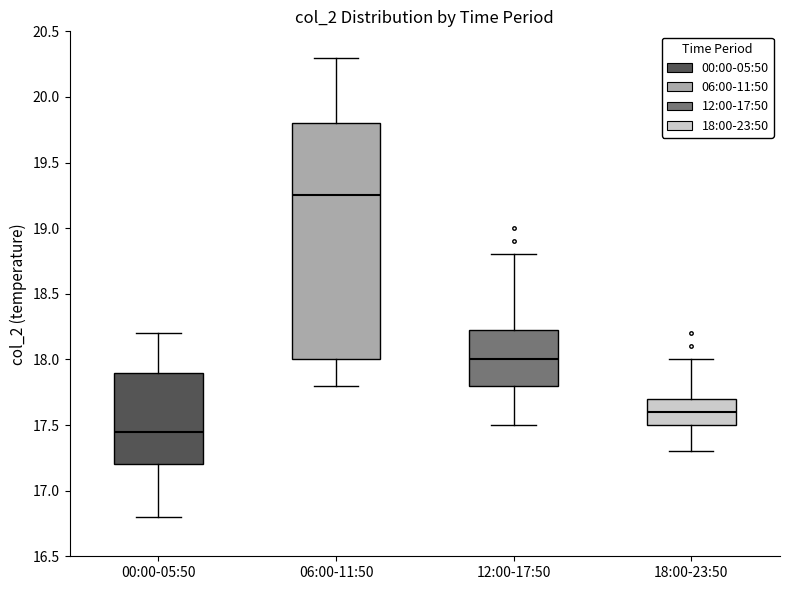

Which box's median line is the lowest?

00:00-05:50